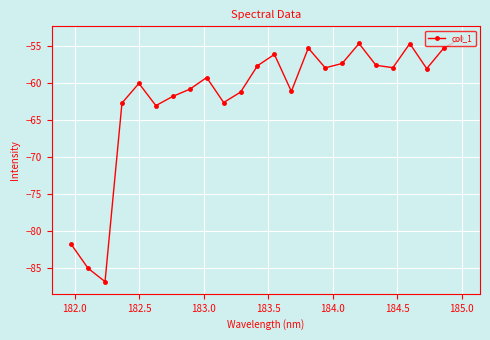

How many distinct data groups are displayed?

1